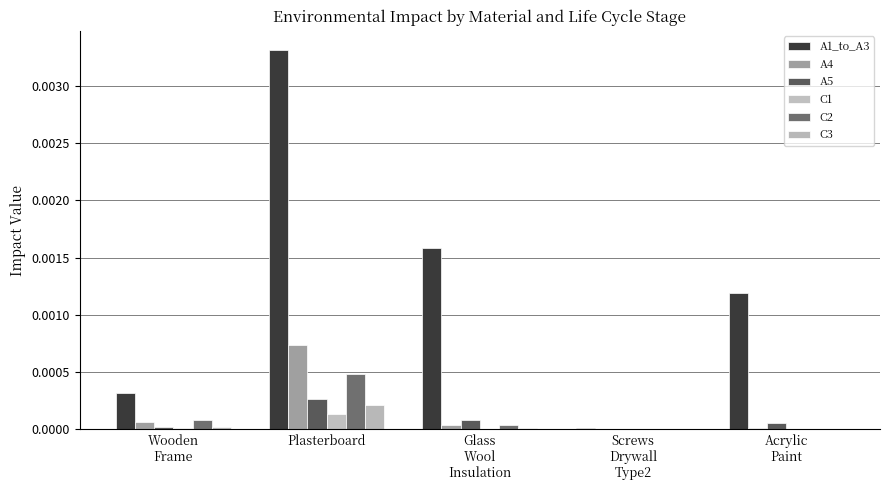

Reading left to right, transcribe all the data shown in this chart.

A1_to_A3: Wooden
Frame=0.0	Plasterboard=0.0	Glass
Wool
Insulation=0.0	Screws
Drywall
Type2=0.0	Acrylic
Paint=0.0
A4: Wooden
Frame=0.0	Plasterboard=0.0	Glass
Wool
Insulation=0.0	Screws
Drywall
Type2=0.0	Acrylic
Paint=0.0
A5: Wooden
Frame=0.0	Plasterboard=0.0	Glass
Wool
Insulation=0.0	Screws
Drywall
Type2=0.0	Acrylic
Paint=0.0
C1: Wooden
Frame=0.0	Plasterboard=0.0	Glass
Wool
Insulation=0.0	Screws
Drywall
Type2=0.0	Acrylic
Paint=0.0
C2: Wooden
Frame=0.0	Plasterboard=0.0	Glass
Wool
Insulation=0.0	Screws
Drywall
Type2=0.0	Acrylic
Paint=0.0
C3: Wooden
Frame=0.0	Plasterboard=0.0	Glass
Wool
Insulation=0.0	Screws
Drywall
Type2=0.0	Acrylic
Paint=0.0